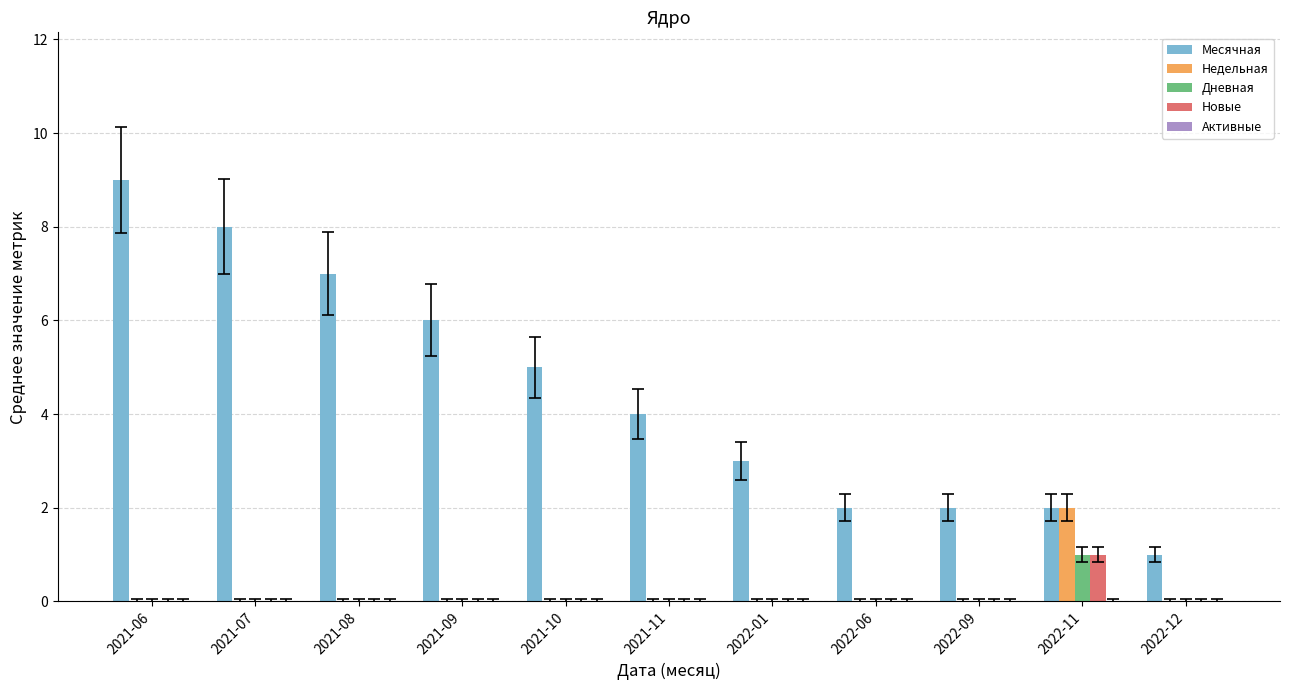

What is the sum of all Месячная values?

49